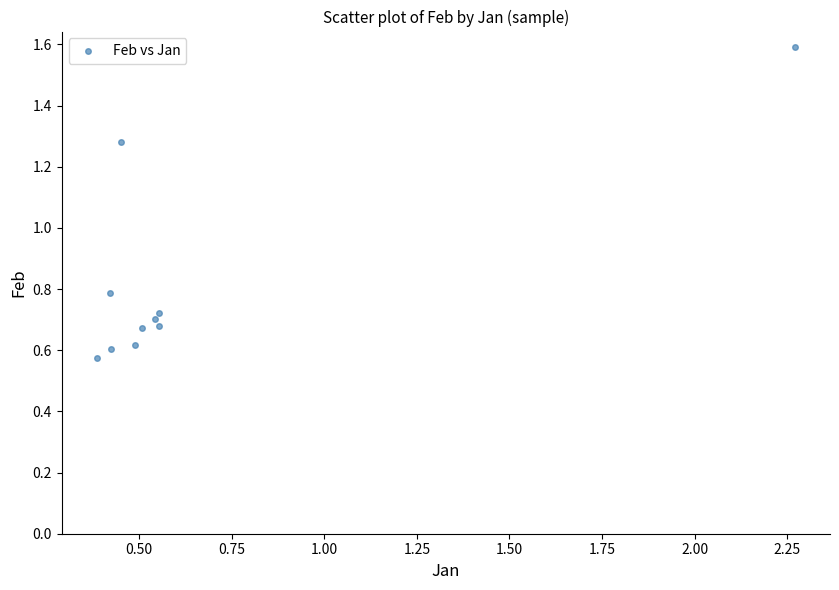

What is the range of Y values (max minus min)?

1.0